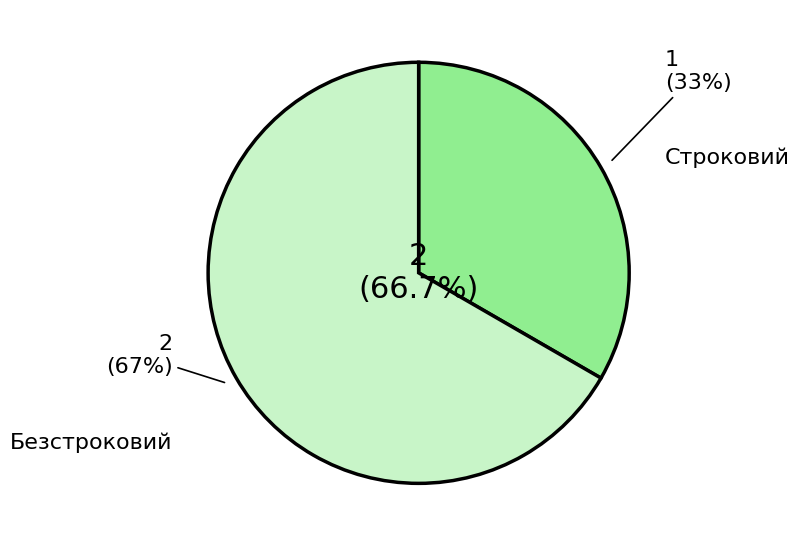

The Безстроковий slice represents 67% of the pie. True or false?

True